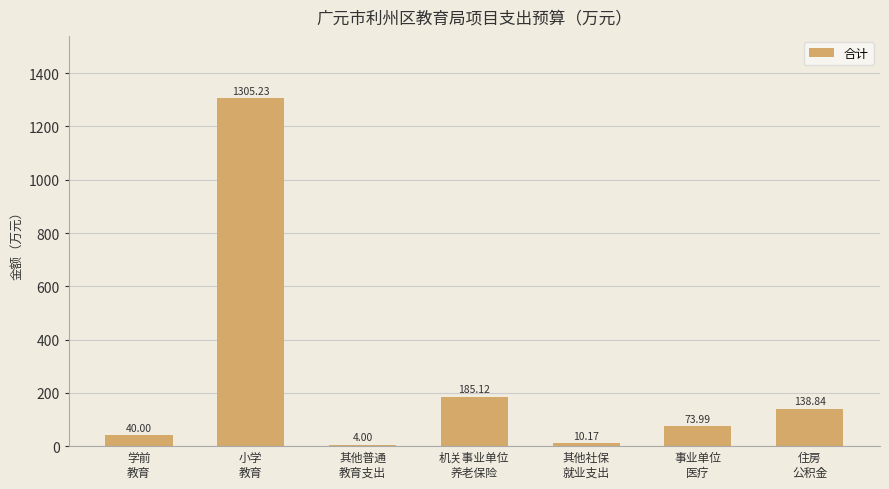

Are the bars horizontal?

No